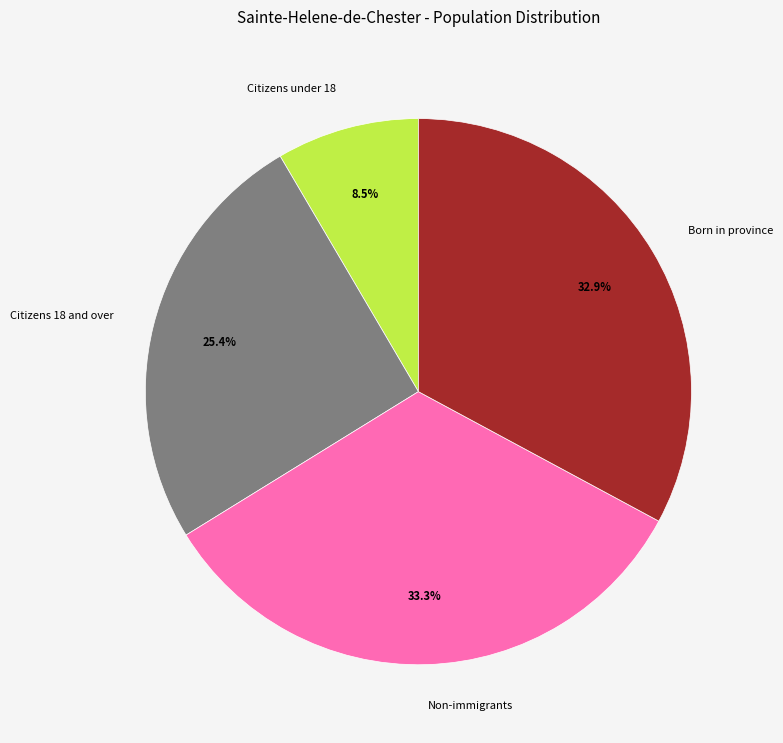

What is the smallest slice in the pie chart?

Citizens under 18